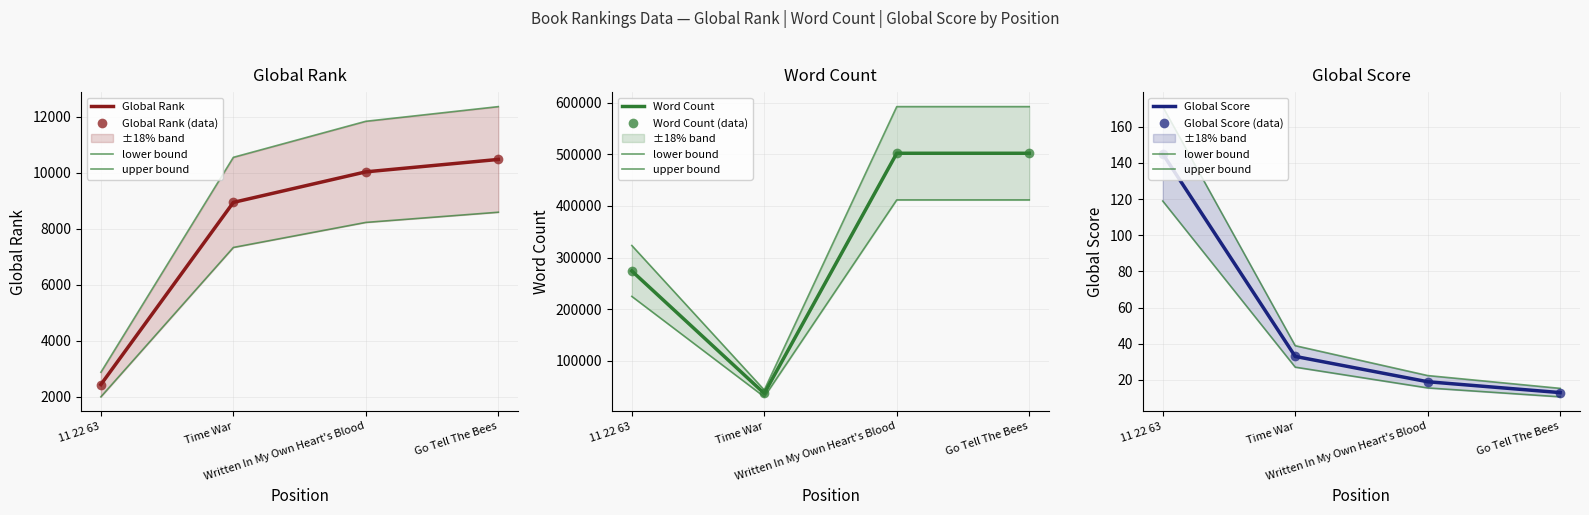

What is the difference between the Word Count values at 11 22 63 and Time War?

237200